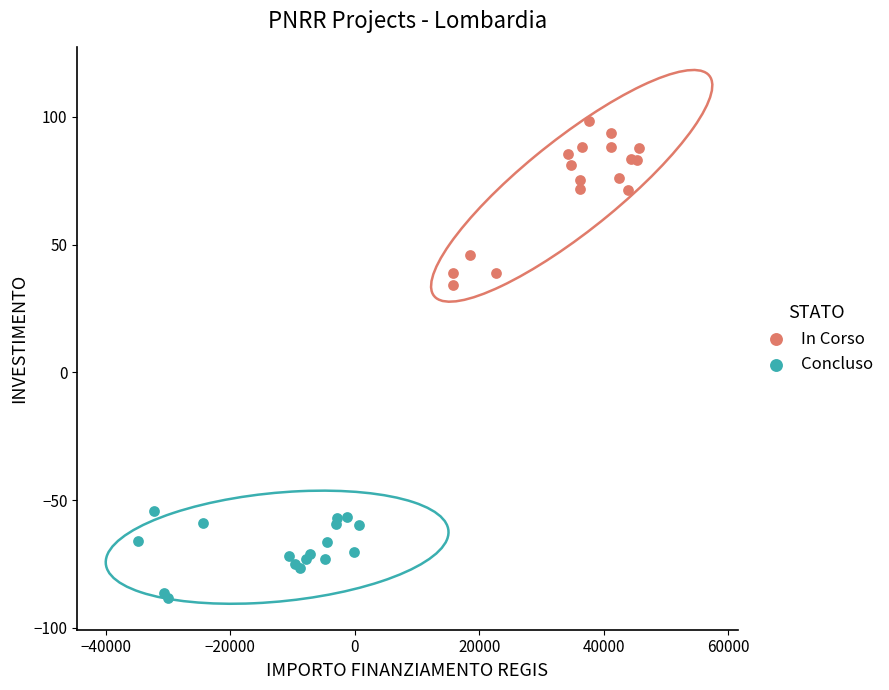

What are all the series names shown in the legend?

In Corso, Concluso